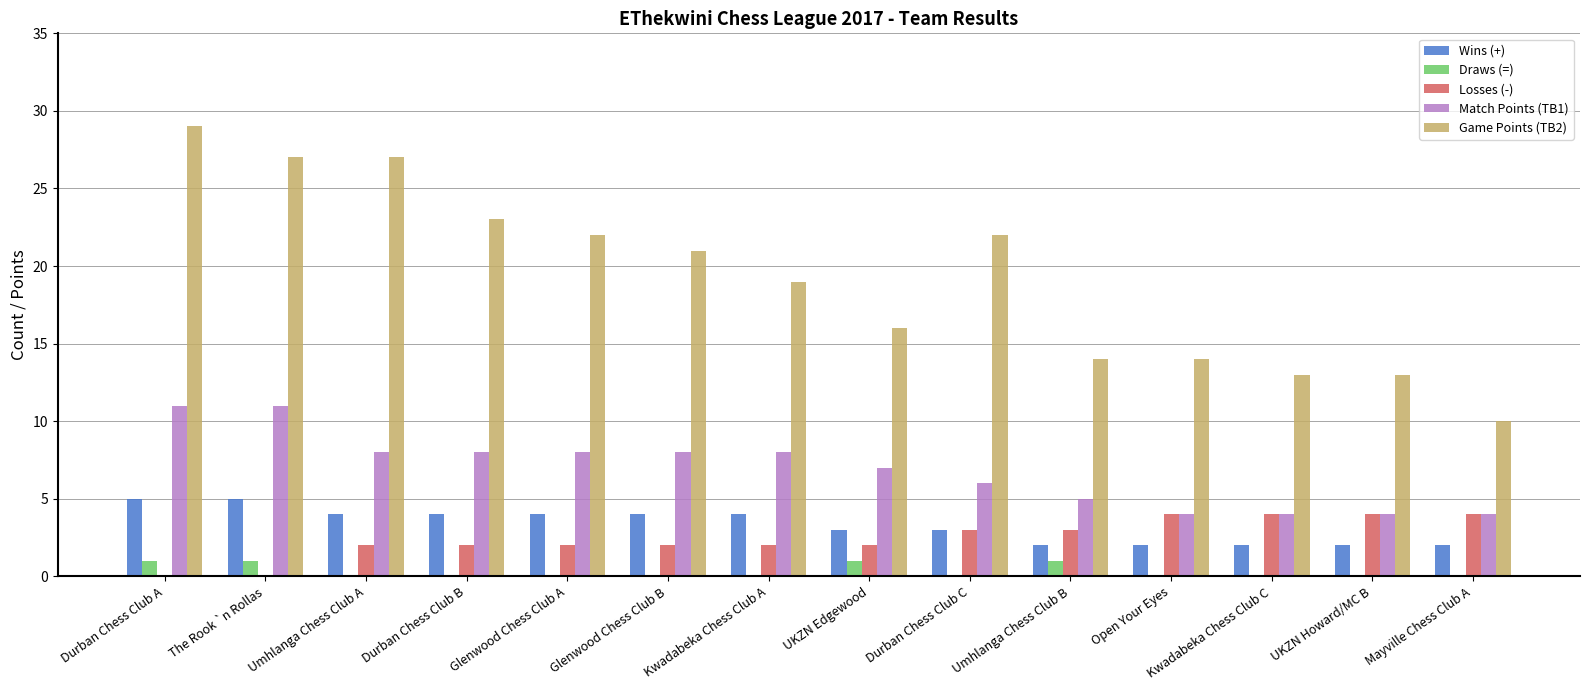

What is the average value of the Game Points (TB2) series?

19